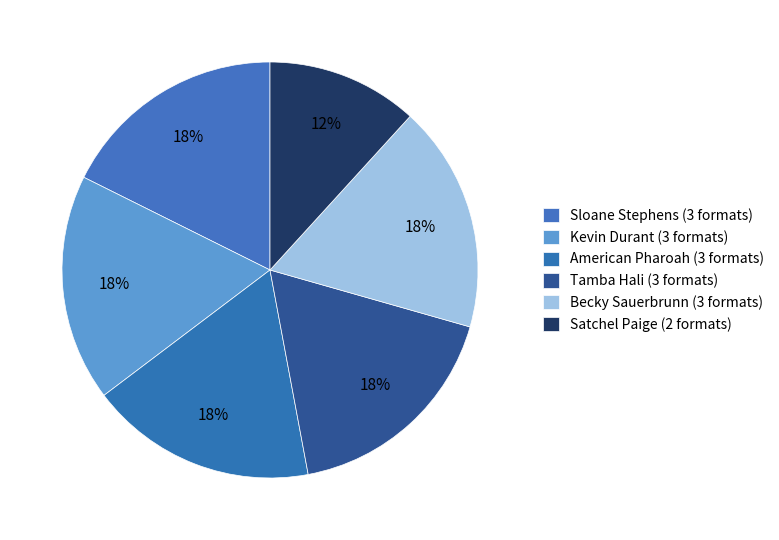

Count the number of slices in the pie.

6